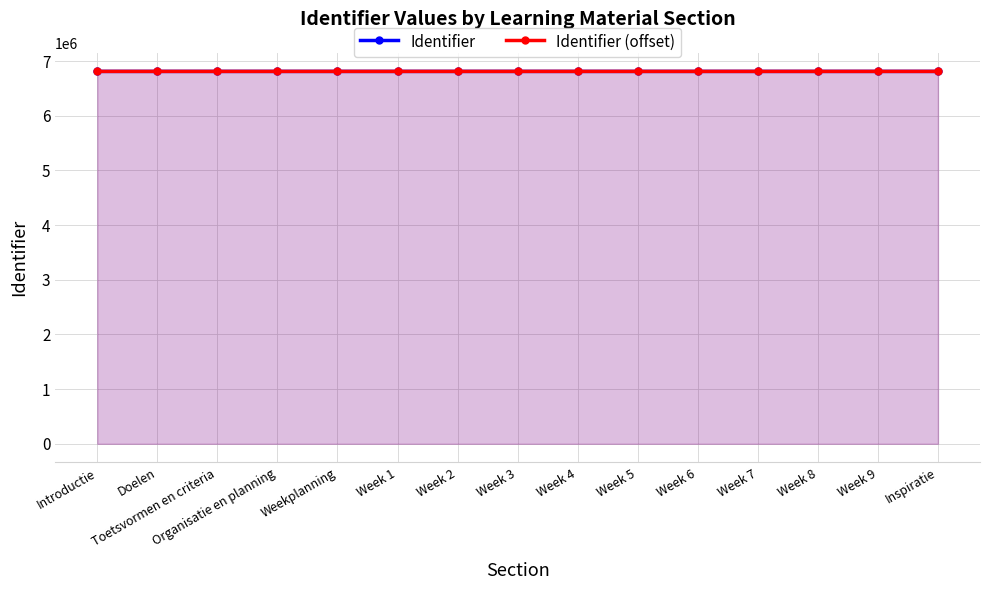

What is the label of the 14th point from the left?

Week 9